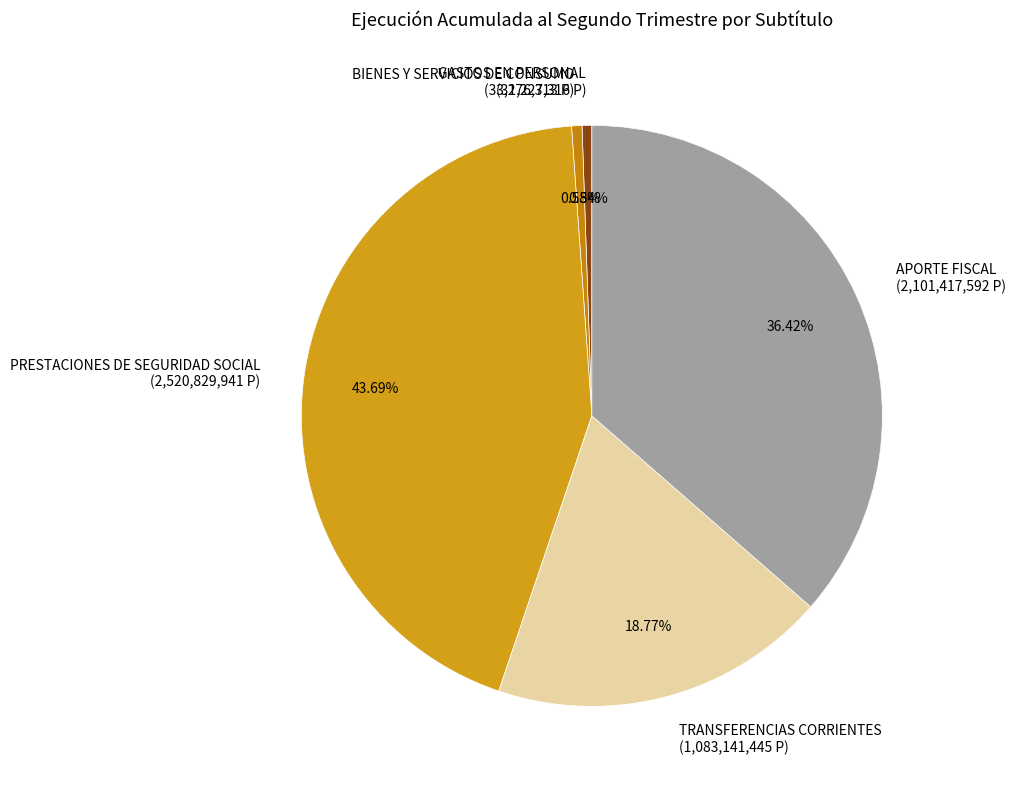

To the nearest percent, what is the difference between the largest and smallest slice percentages?

43%